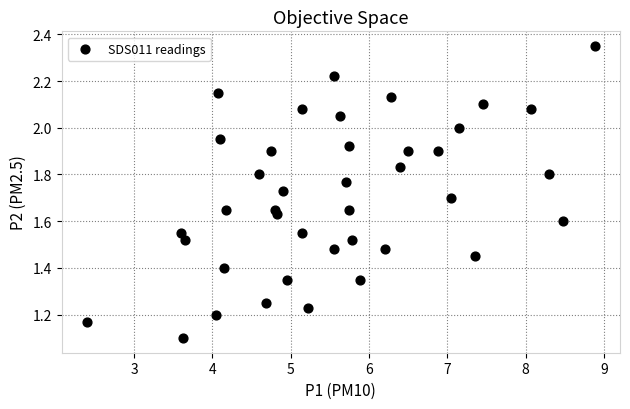

What Y value in the scatter plot is closest to 1?

1.1